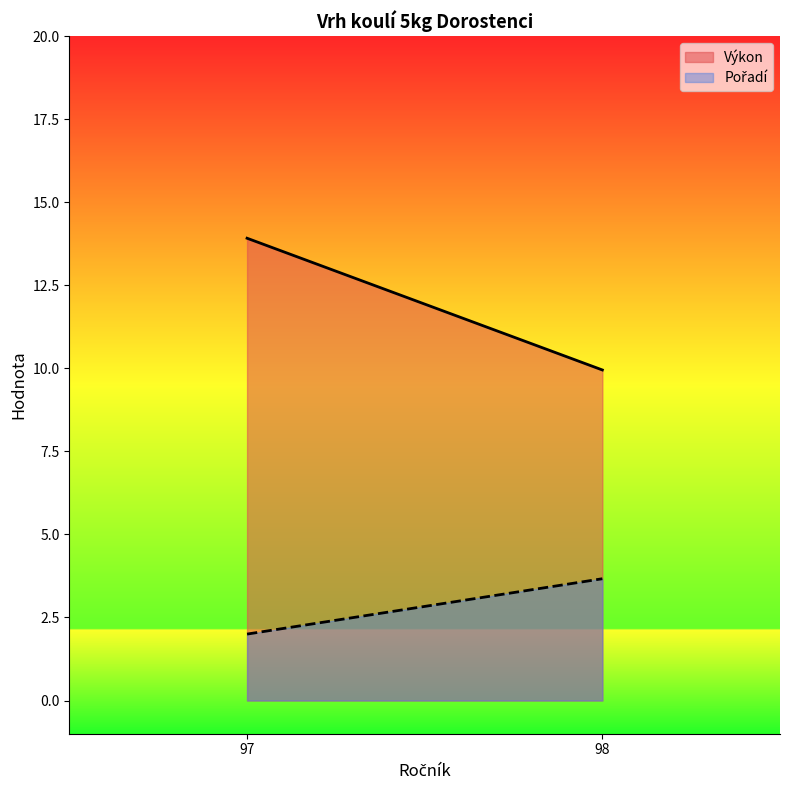

Where does the Pořadí series first go above 3?

98